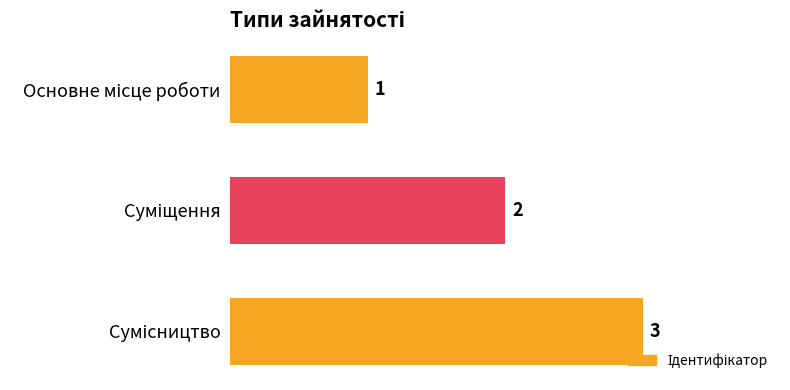

What is the greatest value displayed?

3